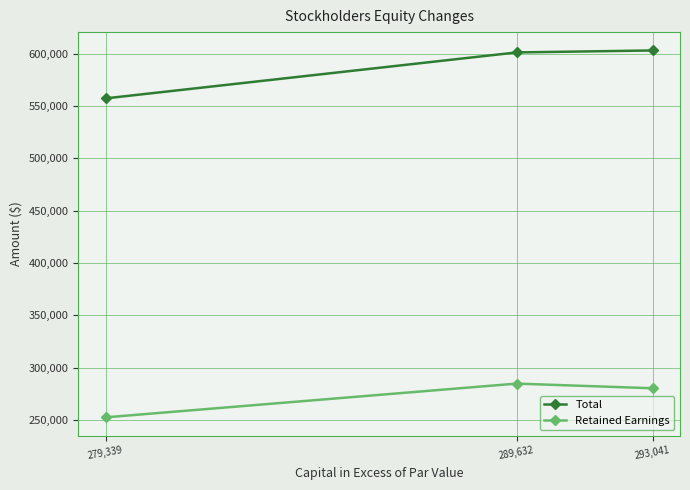

Which series has the largest total across all categories?

Total